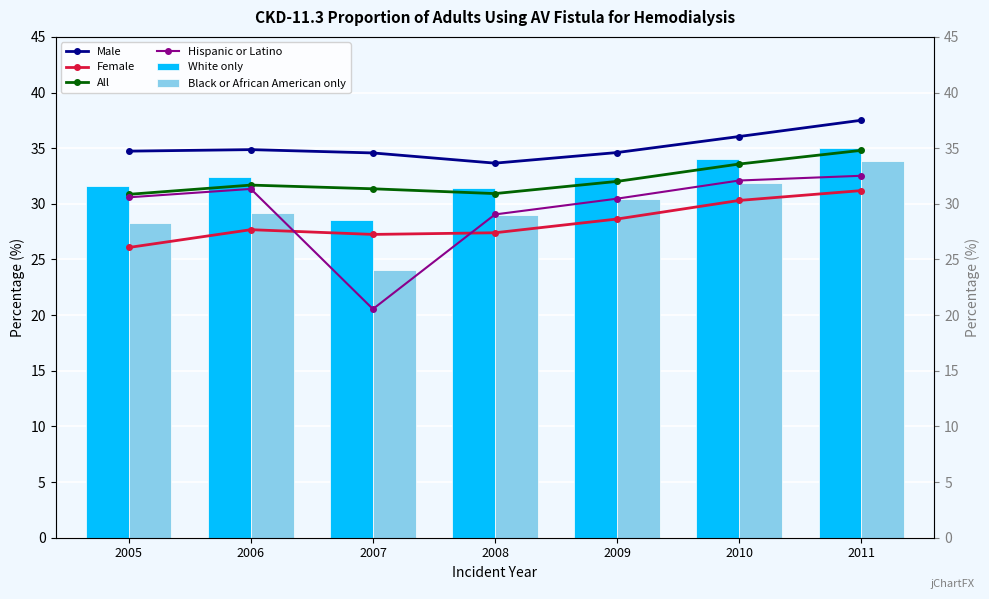

Reading left to right, list all the values displayed in this chart.

Male: 34.7	34.9	34.6	33.7	34.6	36.0	37.5
Female: 26.1	27.7	27.3	27.4	28.6	30.3	31.2
All: 30.9	31.7	31.4	30.9	32.0	33.6	34.8
Hispanic or Latino: 30.6	31.3	20.5	29.0	30.5	32.1	32.5
White only: 31.6	32.4	28.6	31.4	32.4	34.0	35.0
Black or African American only: 28.3	29.2	24.0	29.0	30.5	31.9	33.9